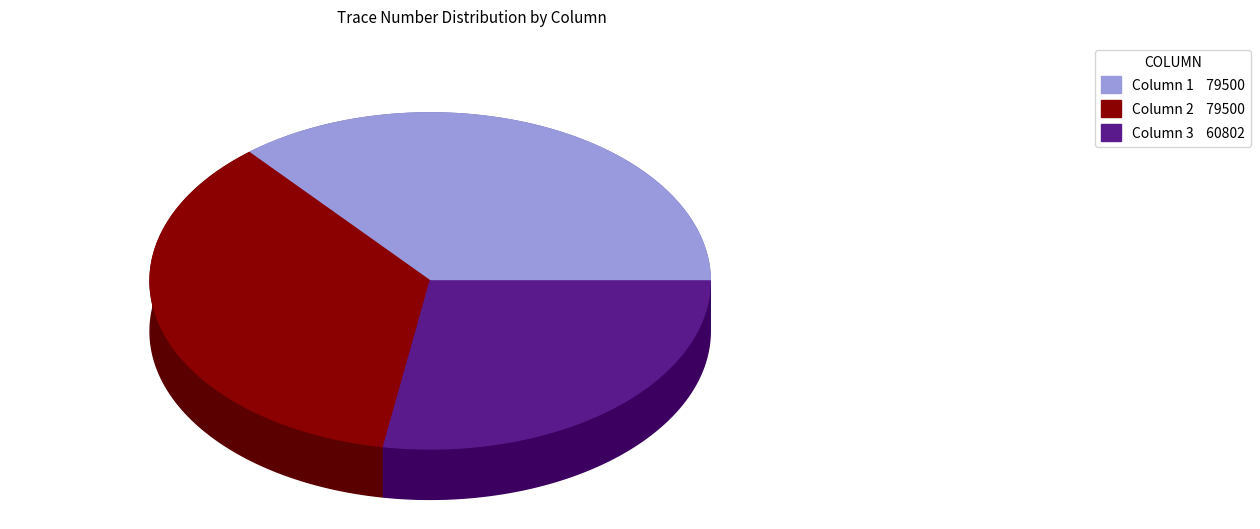

Count the number of slices in the pie.

3